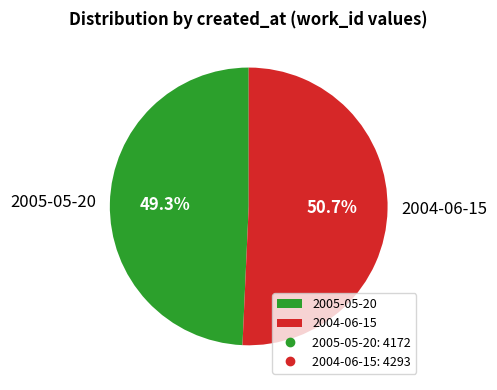

Is it true that 2005-05-20 is 49% of the pie?

True